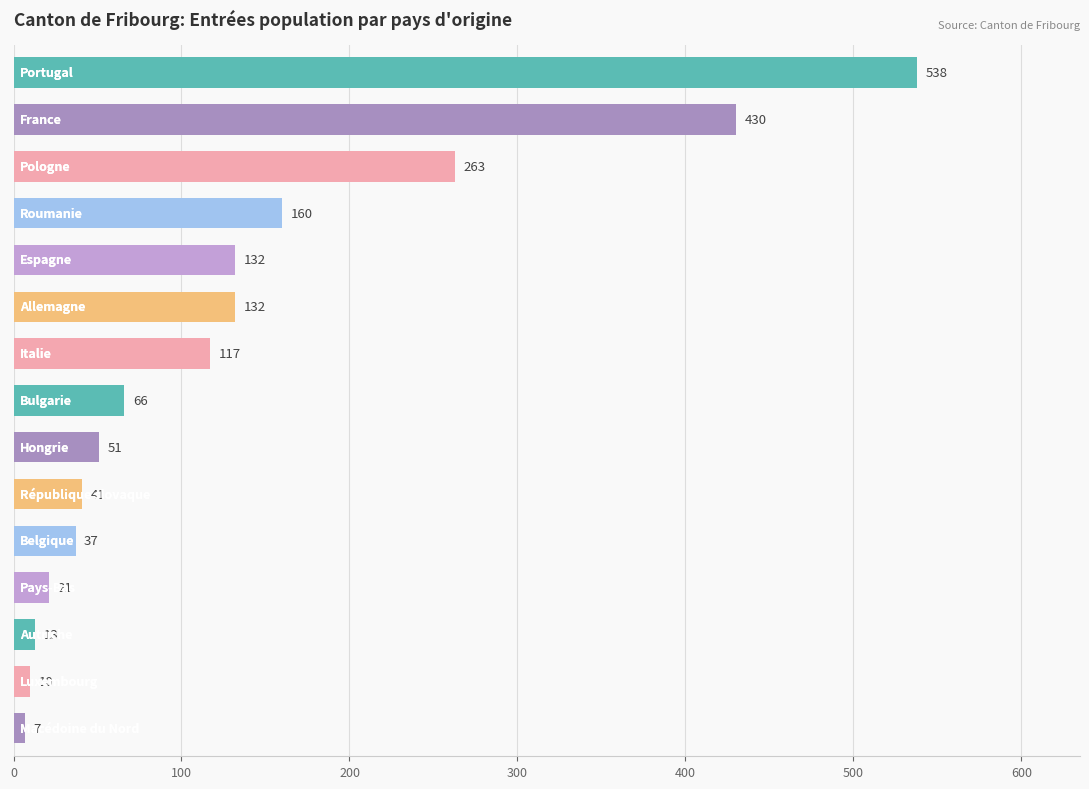

Reading bottom to top, extract all data points from this chart.

7	10	13	21	37	41	51	66	117	132	132	160	263	430	538